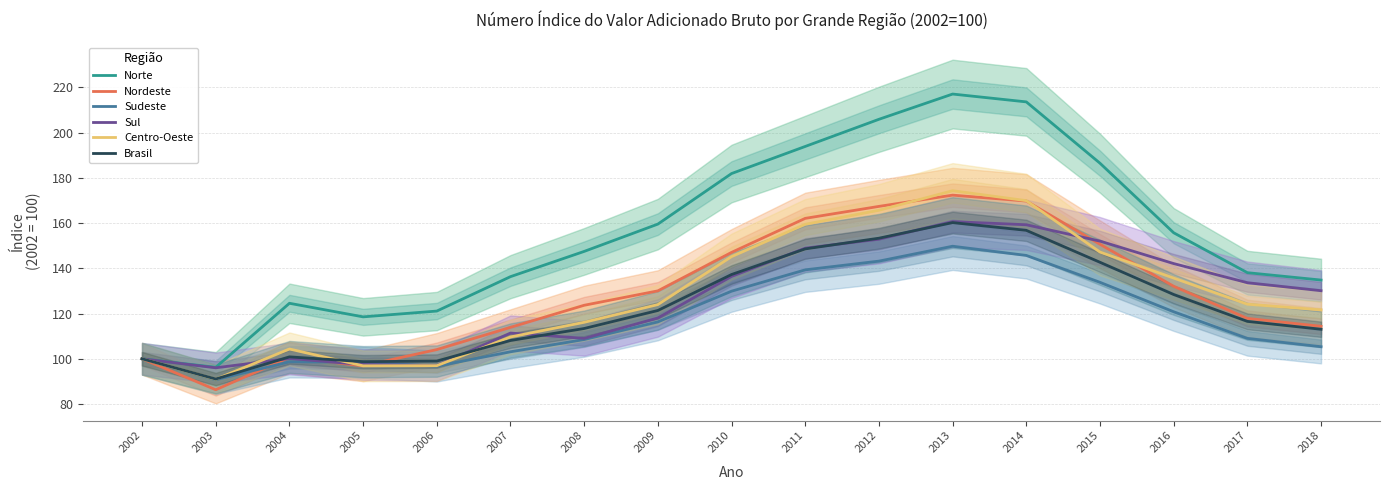

At which category does the chart reach its peak across all series?

2013